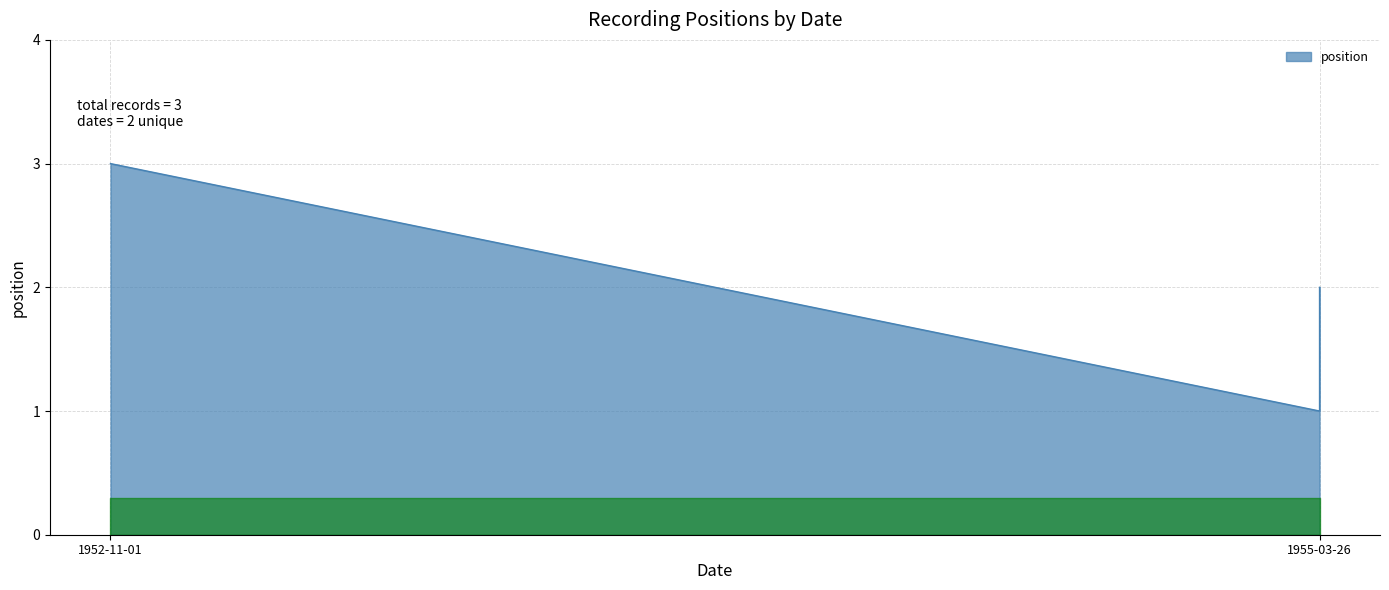

True or false: the data shows 2 at 1955-03-26.

True